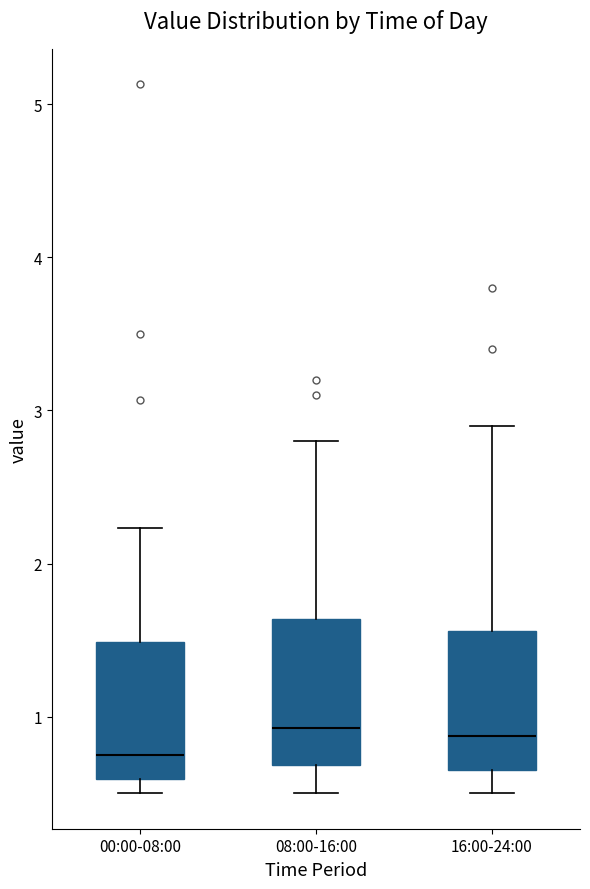

Reading left to right, transcribe this box plot: for each box, give where its median line is, the range the box spans, and where its two whiskers end, as read against the y-axis. The values are not printed on the chart, so give them approximately, as read against the axis.

00:00-08:00: median 0.8, box 0.6 to 1.5, whiskers 0.5 to 2.2
08:00-16:00: median 0.9, box 0.7 to 1.6, whiskers 0.5 to 2.8
16:00-24:00: median 0.9, box 0.7 to 1.6, whiskers 0.5 to 2.9